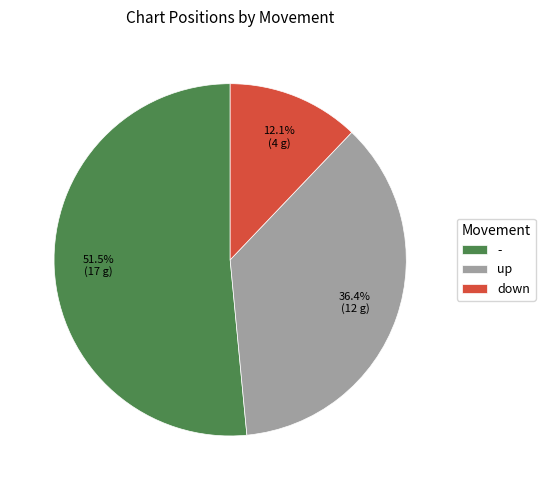

To the nearest percent, what is the difference between the up and - slice percentages?

15%